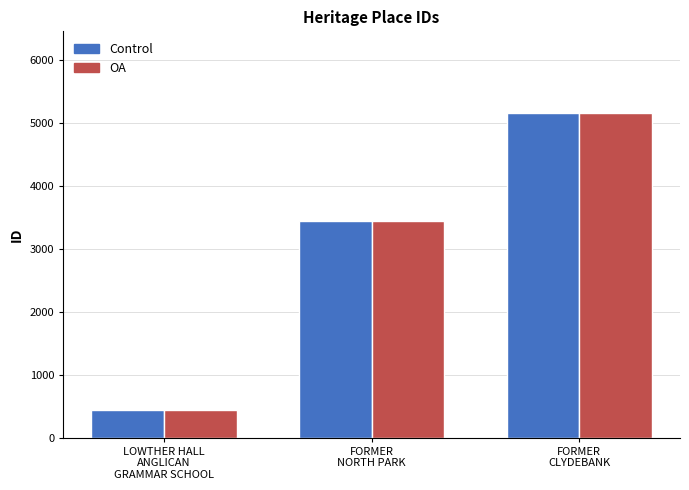

Is the value of Control at FORMER
CLYDEBANK greater than the value of OA at FORMER
NORTH PARK?

Yes